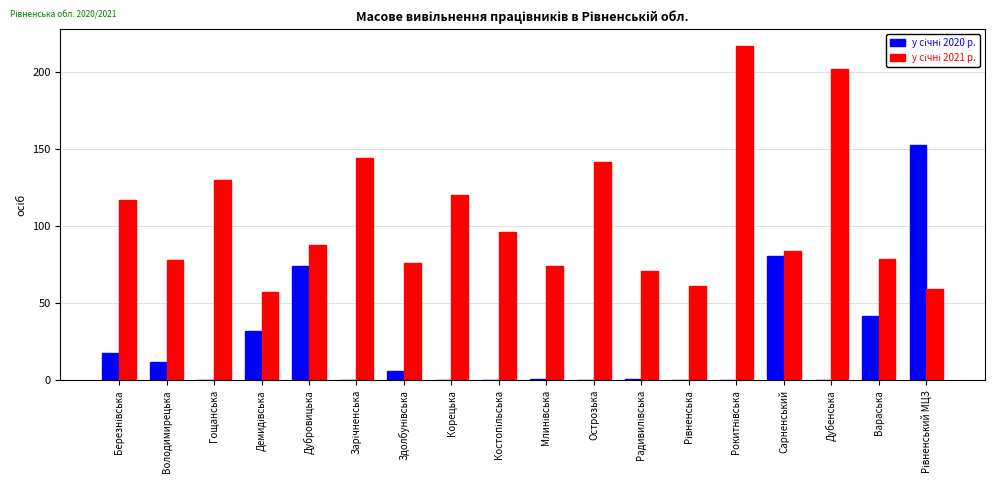

What is the total value across all series at Вараська?

121